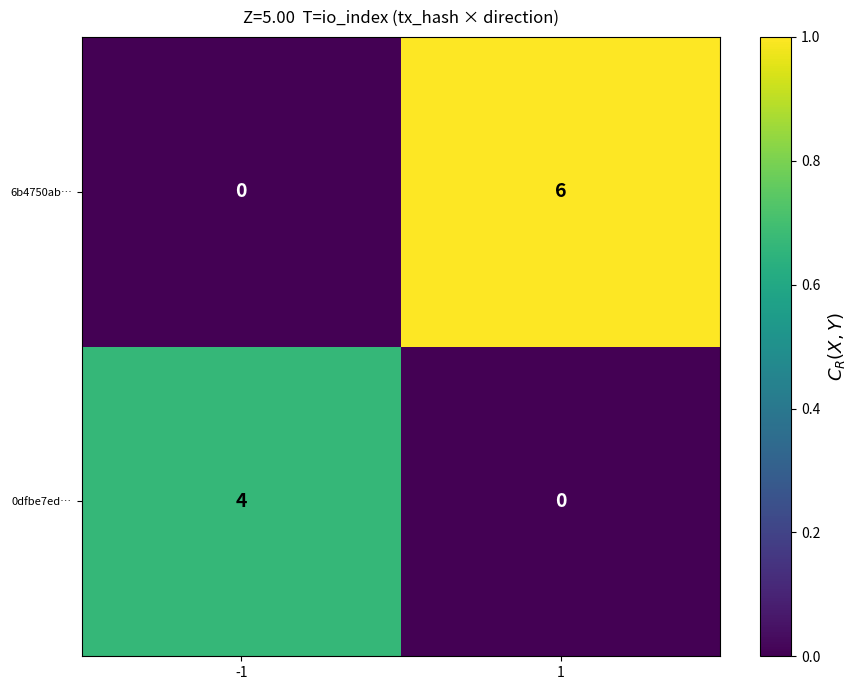

Which series has the largest total across all categories?

6b4750ab…